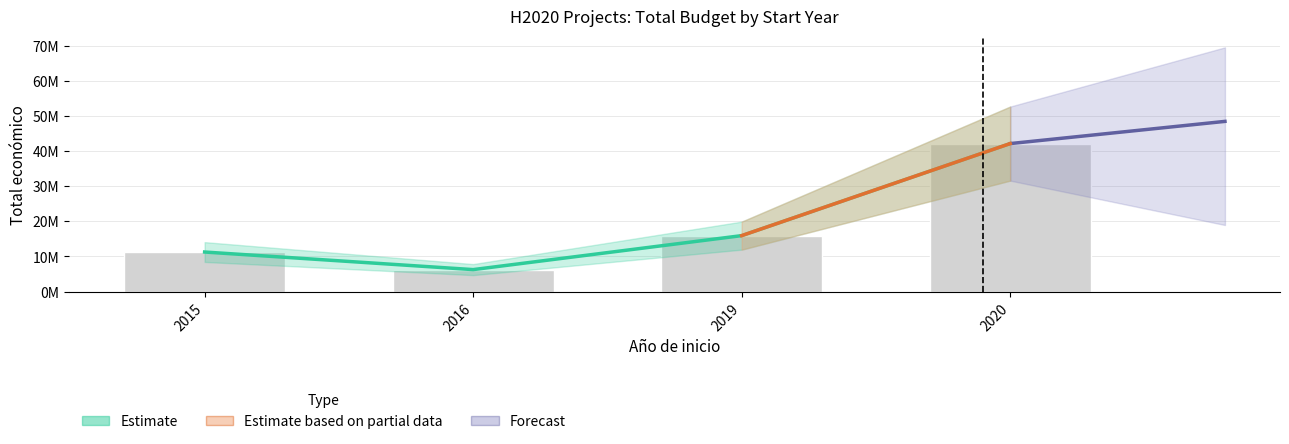

Are the bars horizontal?

No